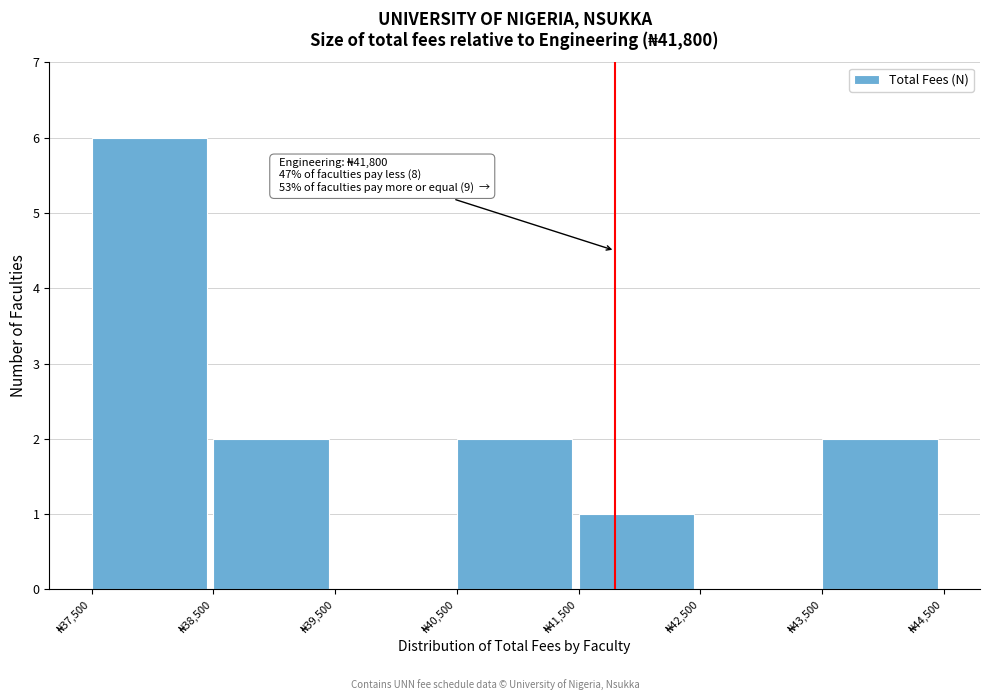

Which range on the x-axis has the tallest bar?

37500 to 38500